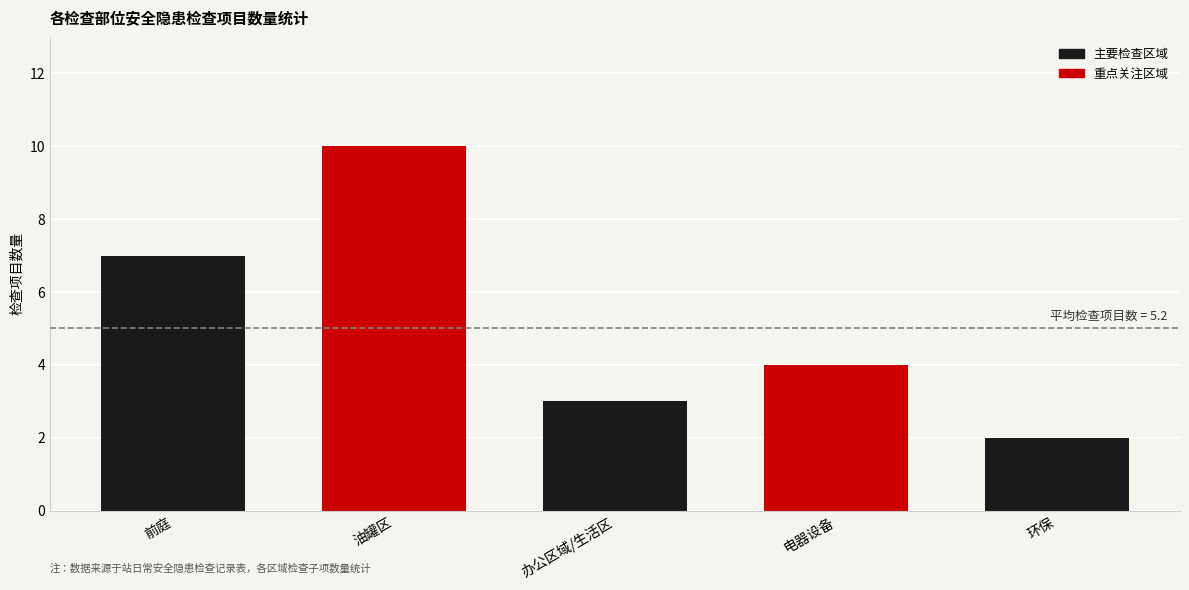

What is the sum of all values?

26